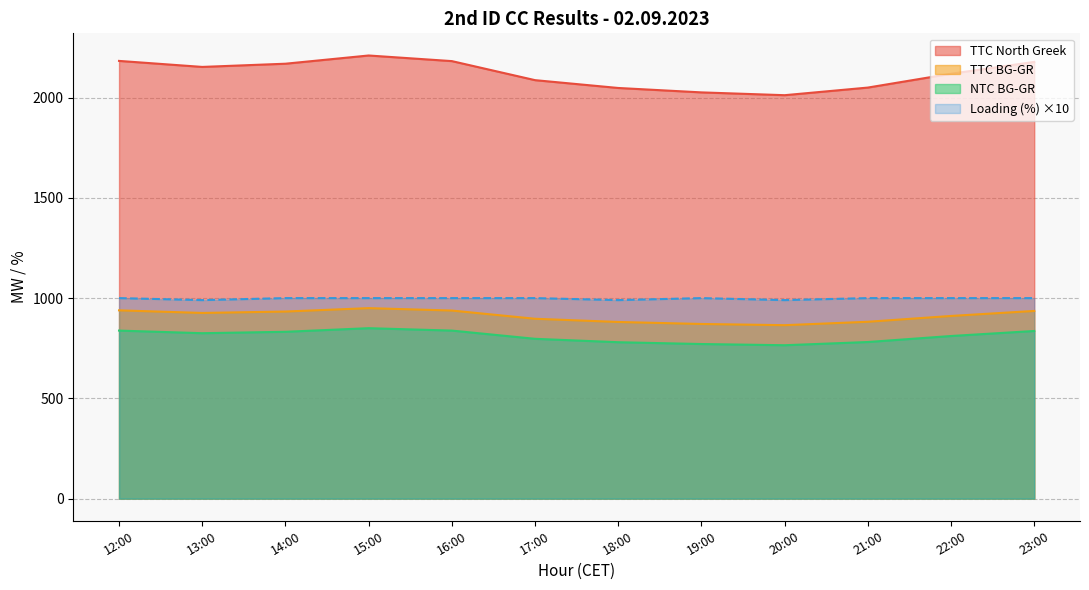

What are all the series names shown in the legend?

TTC North Greek, TTC BG-GR, NTC BG-GR, Loading (%) ×10